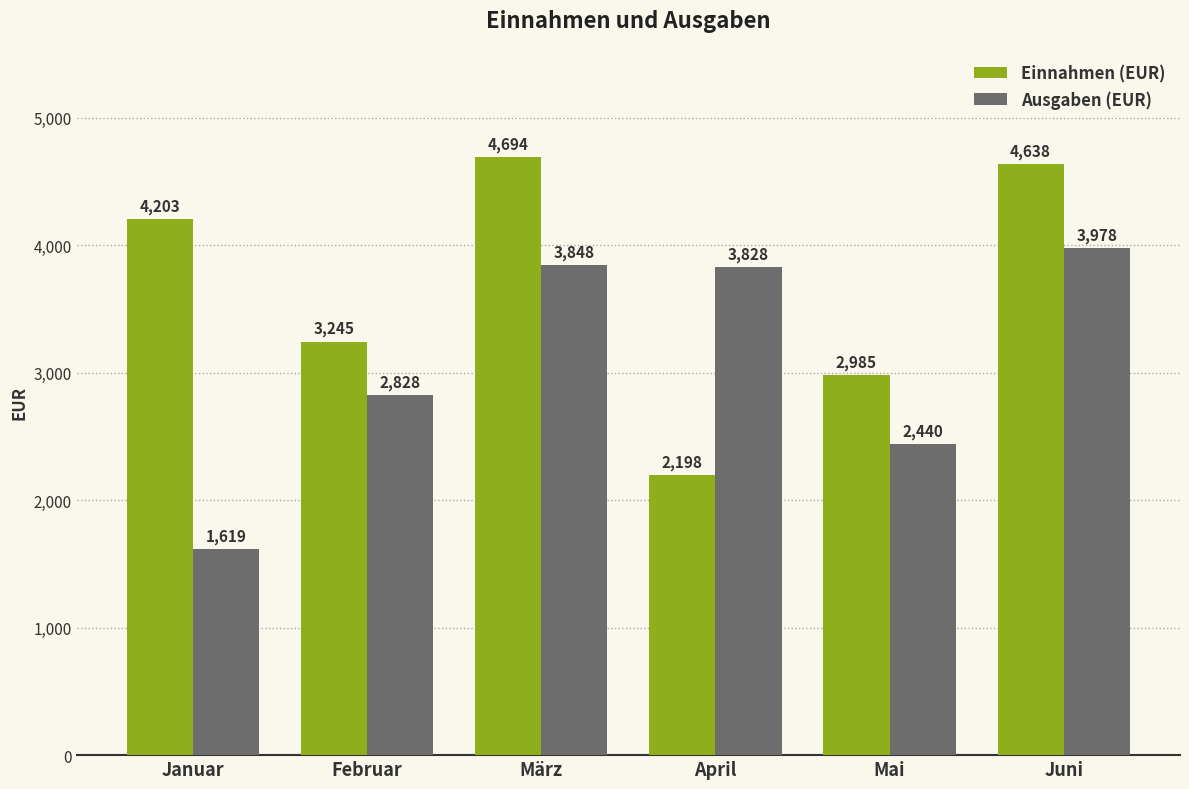

How many data points in Ausgaben (EUR) are less than 3828?

3